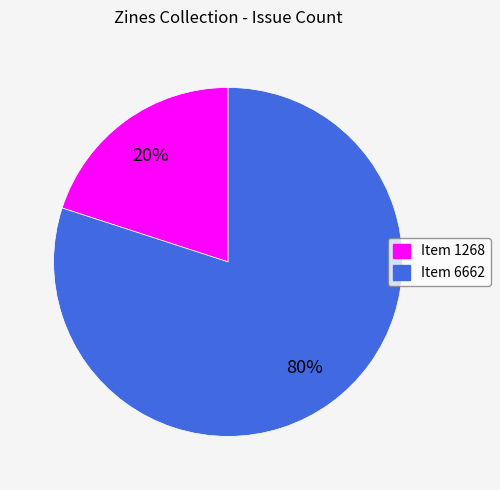

Count the number of slices in the pie.

2